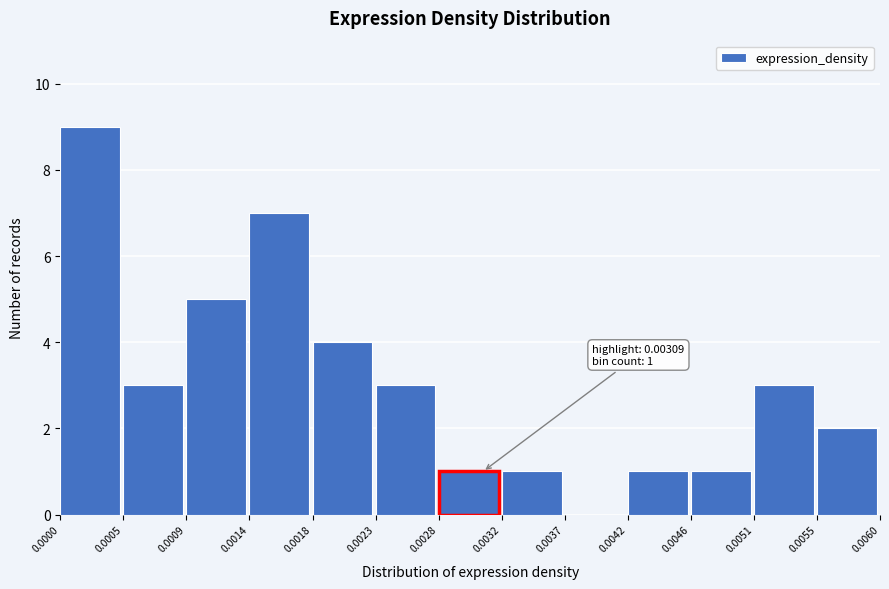

Which range on the x-axis has the tallest bar?

0.0000 to 0.0005